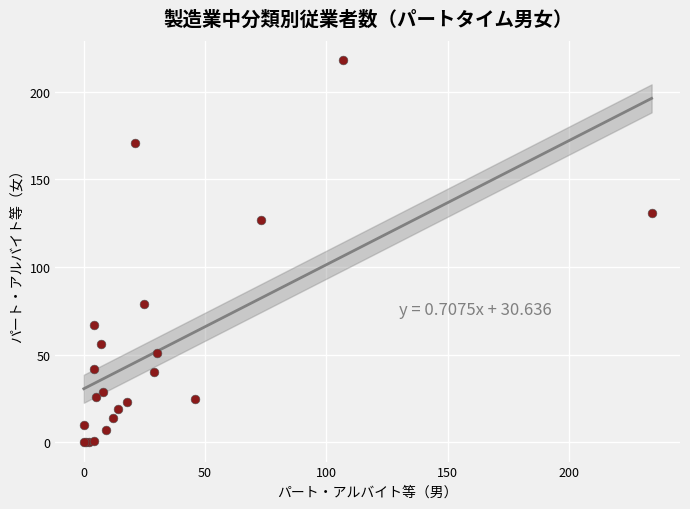

What Y value in the scatter plot is closest to 109?

127